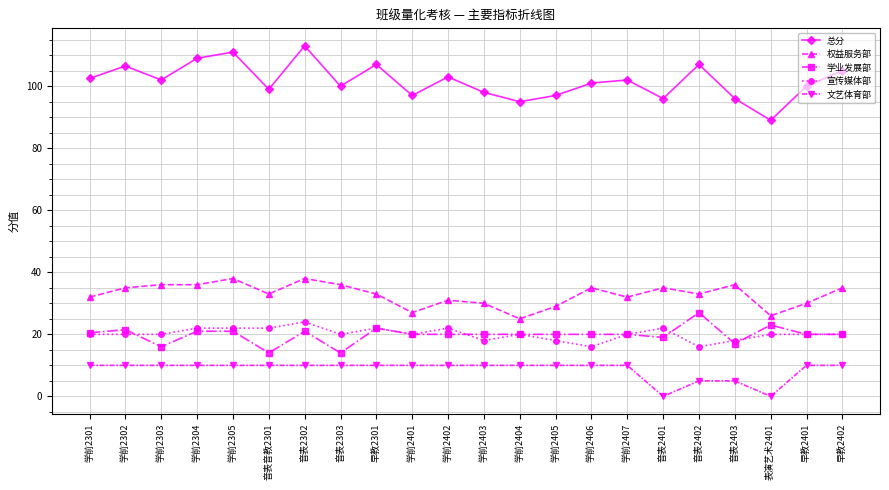

True or false: 权益服务部 and 文艺体育部 cross at least once.

False